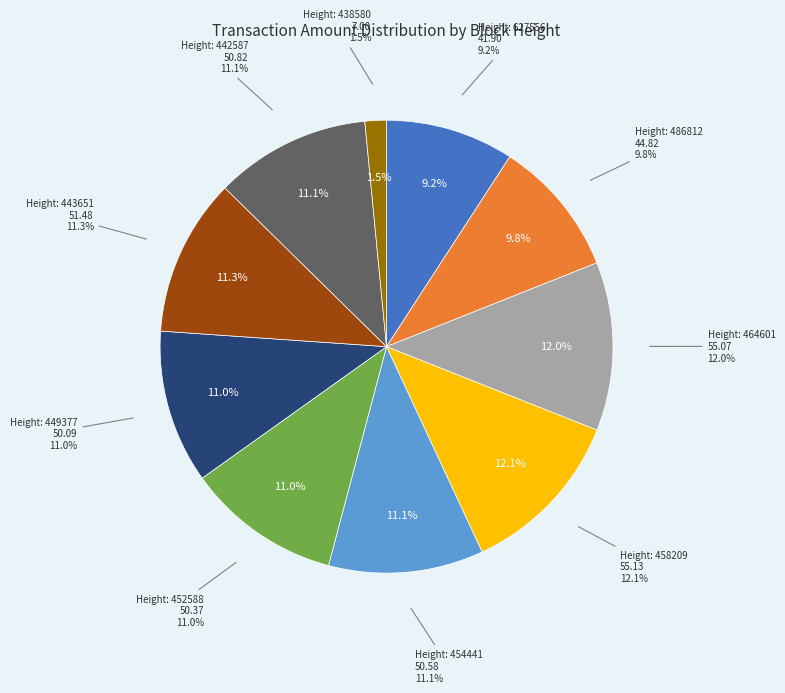

What is the largest slice in the pie chart?

458209